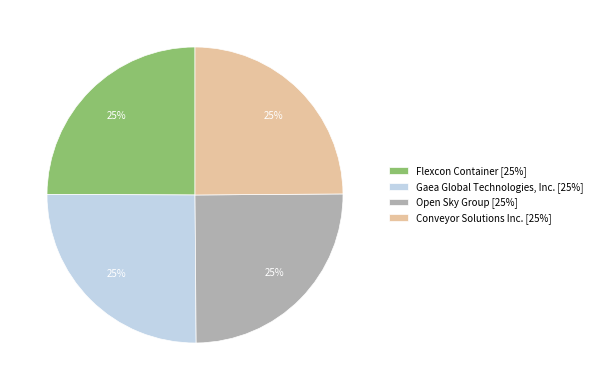

Is there any slice that represents more than half of the pie?

No